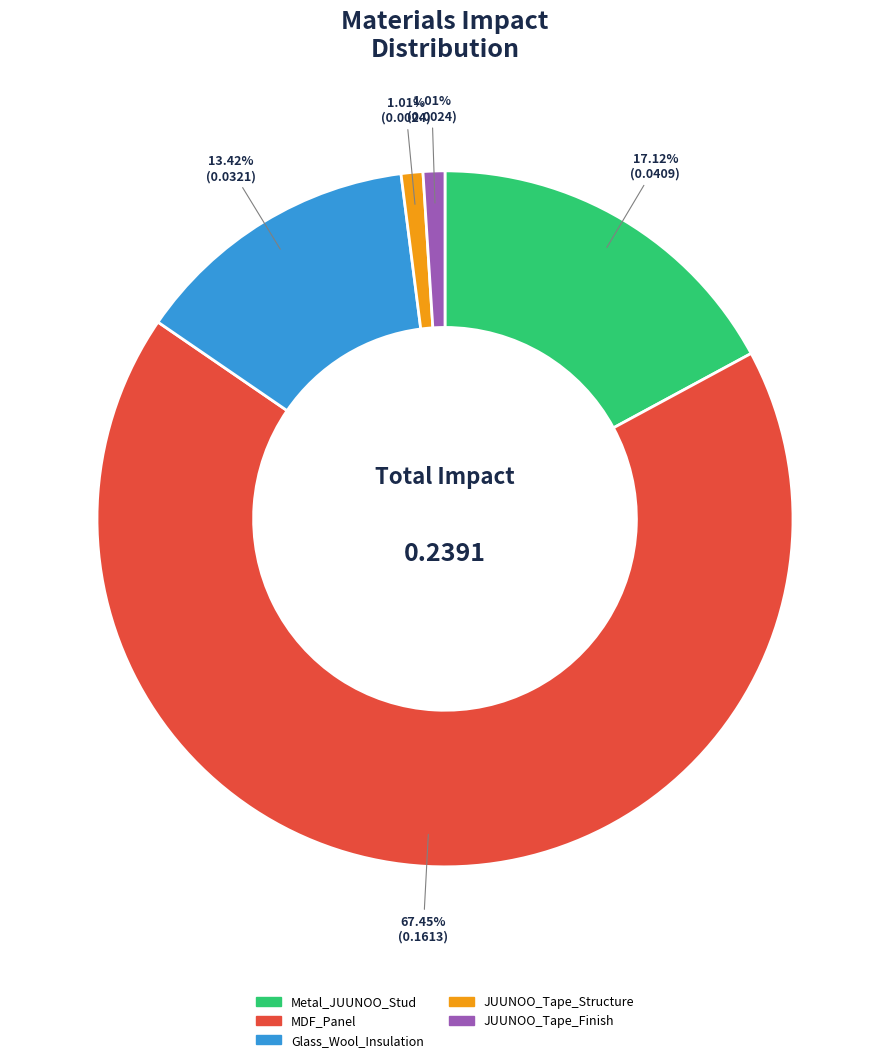

True or false: JUUNOO_Tape_Structure accounts for 11% of the total.

False